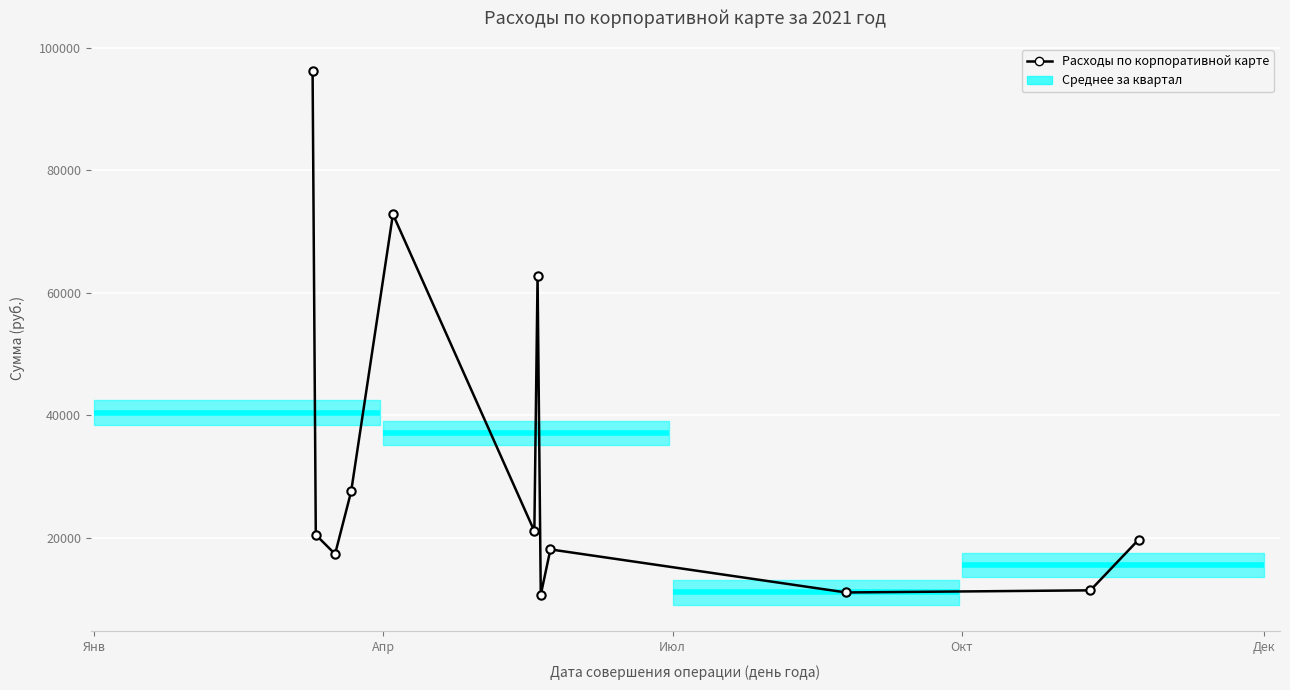

What is the difference between the second highest and second lowest values?

61732.0